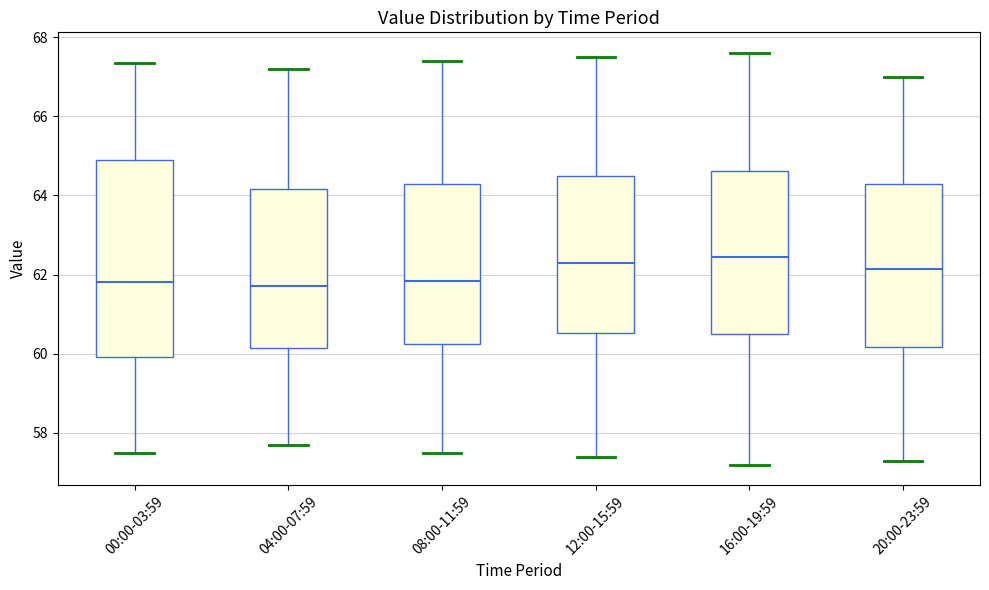

Reading left to right, transcribe this box plot: for each box, give where its median line is, the range the box spans, and where its two whiskers end, as read against the y-axis. The values are not printed on the chart, so give them approximately, as read against the axis.

00:00-03:59: median 61.8, box 60.0 to 65.0, whiskers 57.6 to 67.4
04:00-07:59: median 61.8, box 60.2 to 64.2, whiskers 57.8 to 67.2
08:00-11:59: median 61.8, box 60.2 to 64.4, whiskers 57.6 to 67.4
12:00-15:59: median 62.4, box 60.6 to 64.6, whiskers 57.4 to 67.6
16:00-19:59: median 62.4, box 60.6 to 64.6, whiskers 57.2 to 67.6
20:00-23:59: median 62.2, box 60.2 to 64.4, whiskers 57.4 to 67.0